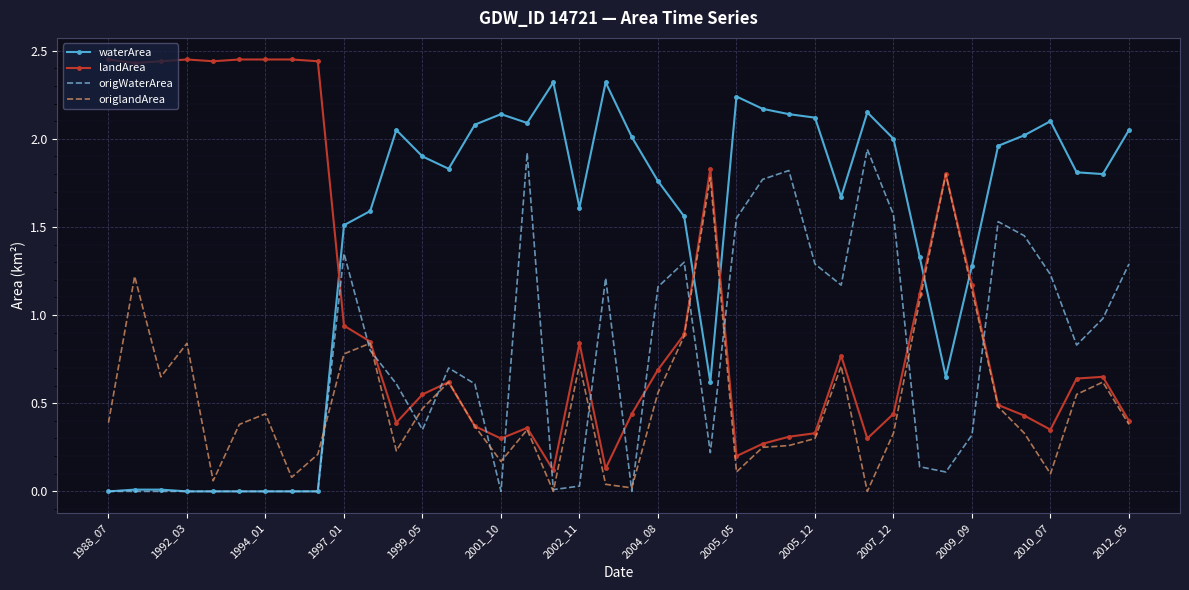

Rank the series by their average value, from highest to lowest.

waterArea, landArea, origWaterArea, origlandArea